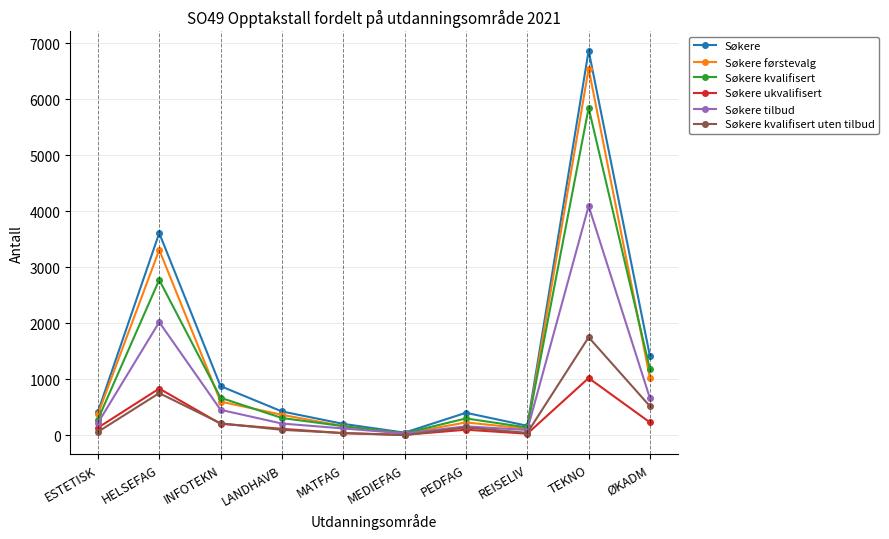

Where is the first local maximum for Søkere kvalifisert uten tilbud?

HELSEFAG